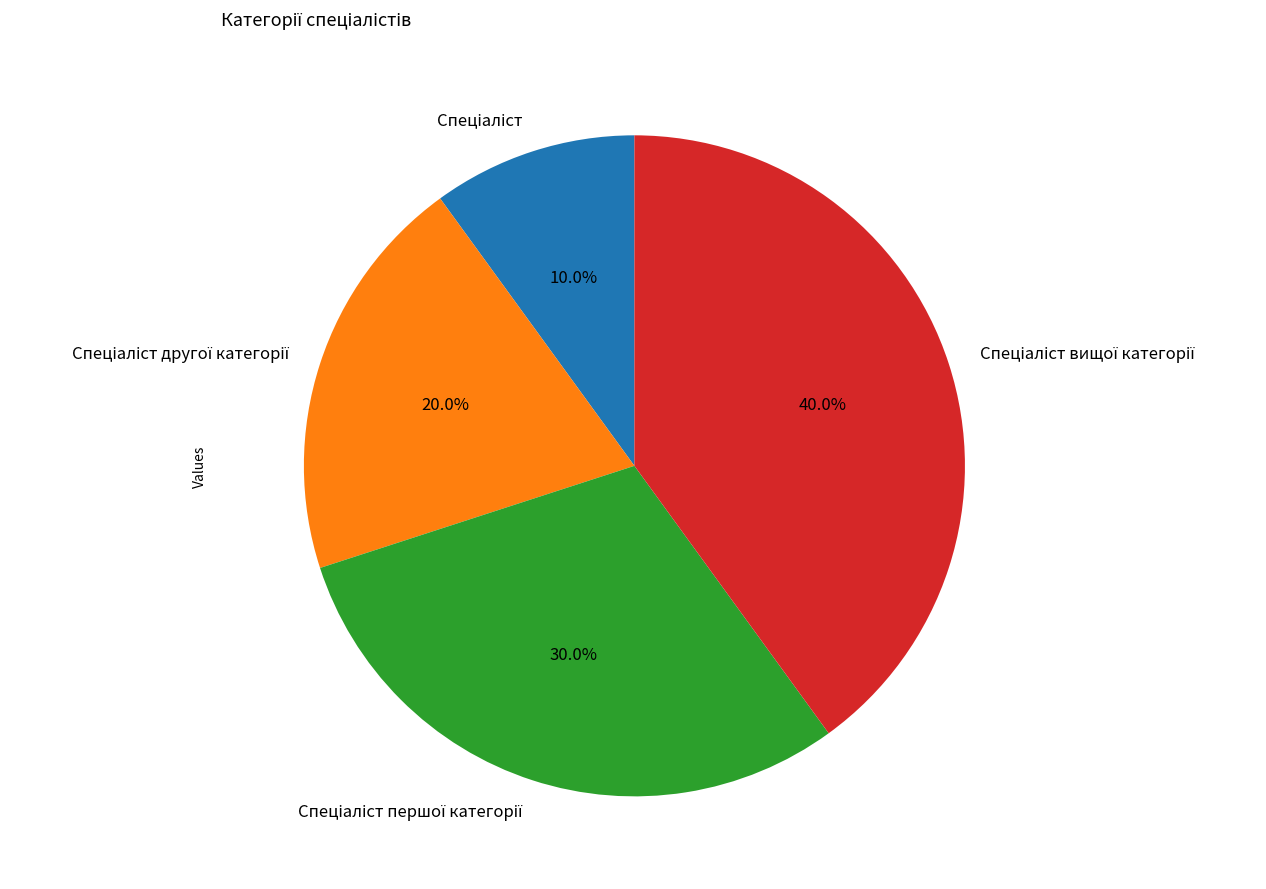

Is there any slice that represents more than half of the pie?

No